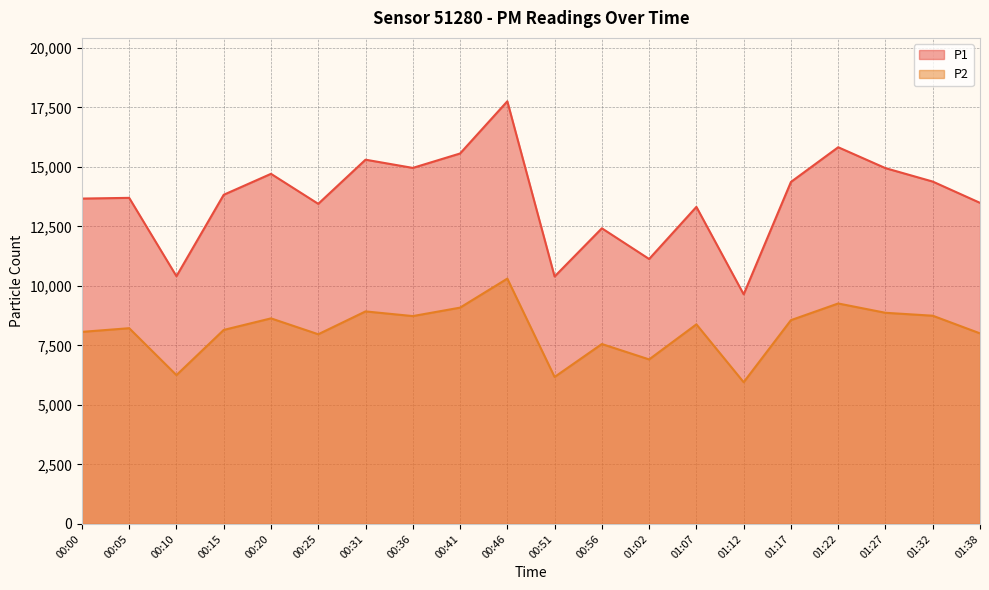

Where is P2 nearest to the value 8129?

00:15